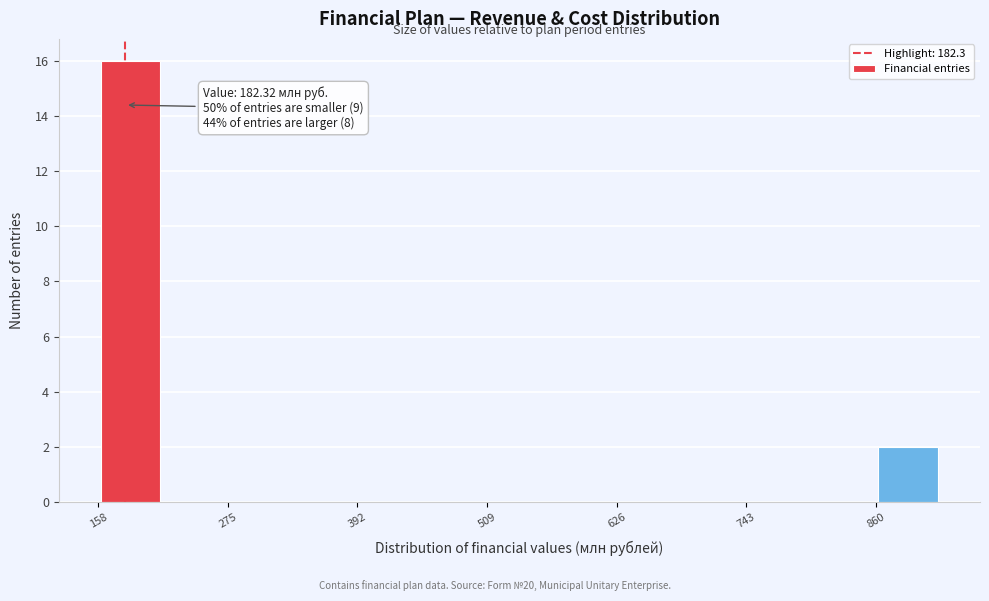

Around what value on the x-axis is the tallest bar? Give the approximate position of its centre, as read against the axis.

180